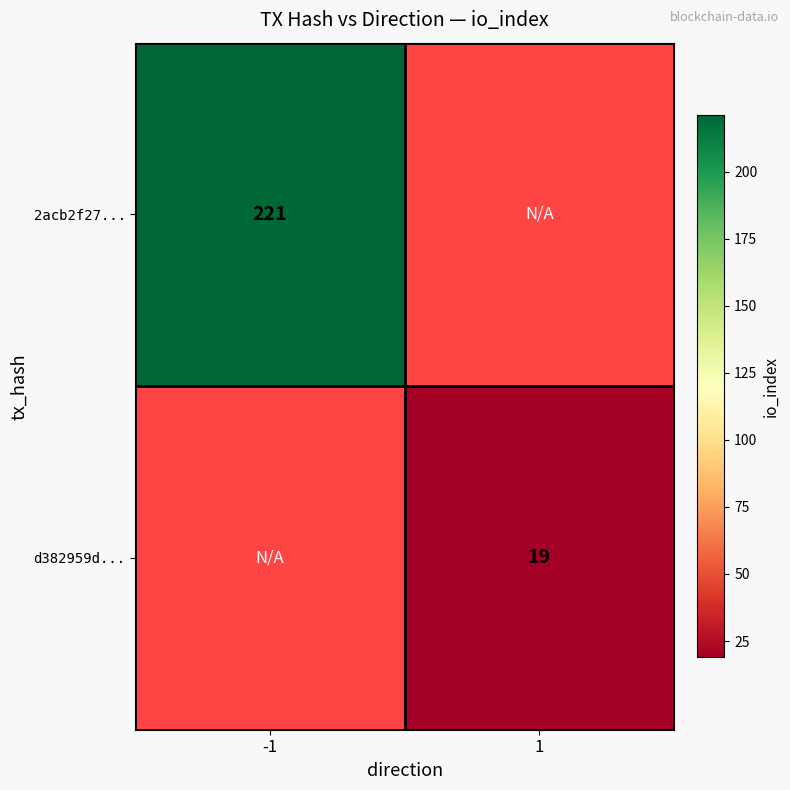

The d382959d... series shows 32 at 1. True or false?

False